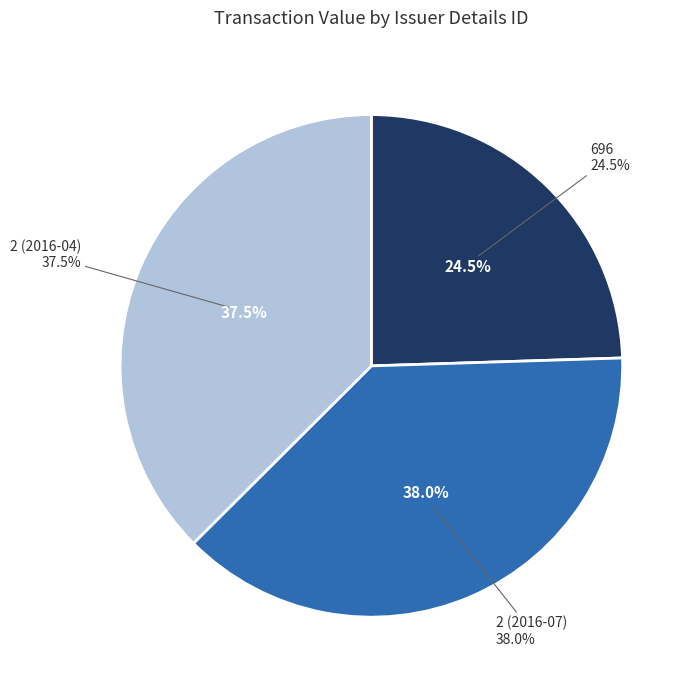

What is the change in value from 2 (2016-07) to 2 (2016-04)?

-750